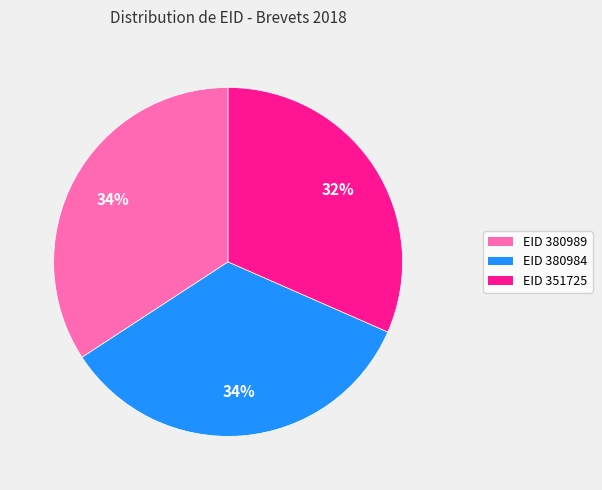

Is it true that EID 351725 is 32% of the pie?

True